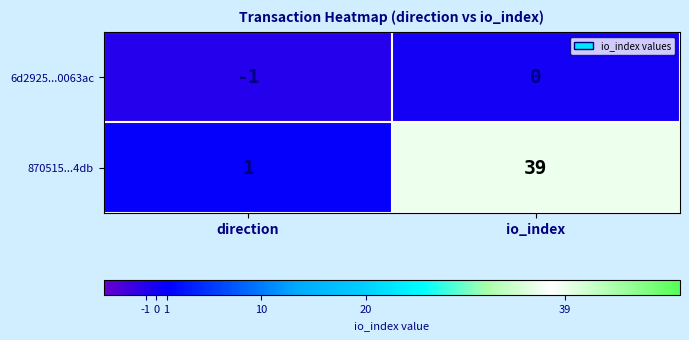

The 6d2925...0063ac series shows -1 at io_index. True or false?

False